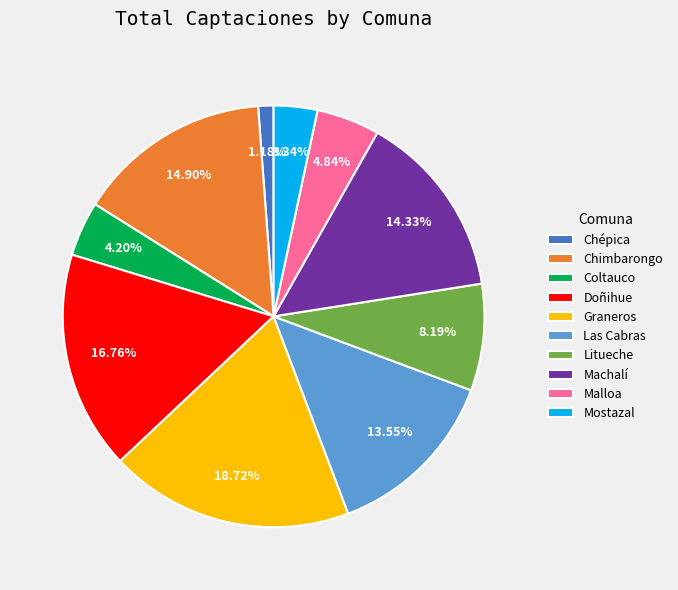

To the nearest percent, what portion does Malloa represent?

5%